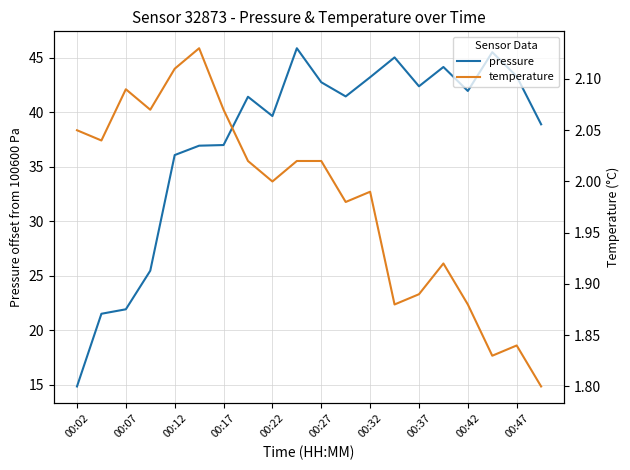

What is the difference between the maximum and second lowest values in the temperature series?

0.3